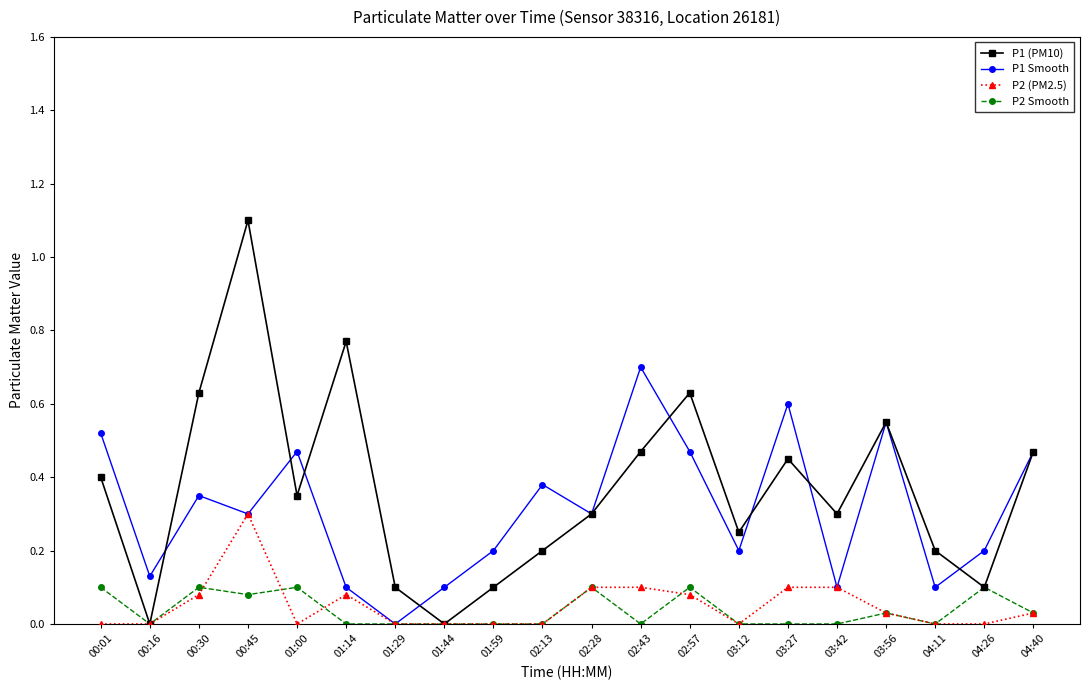

Where is the first local maximum for P1 (PM10)?

00:45